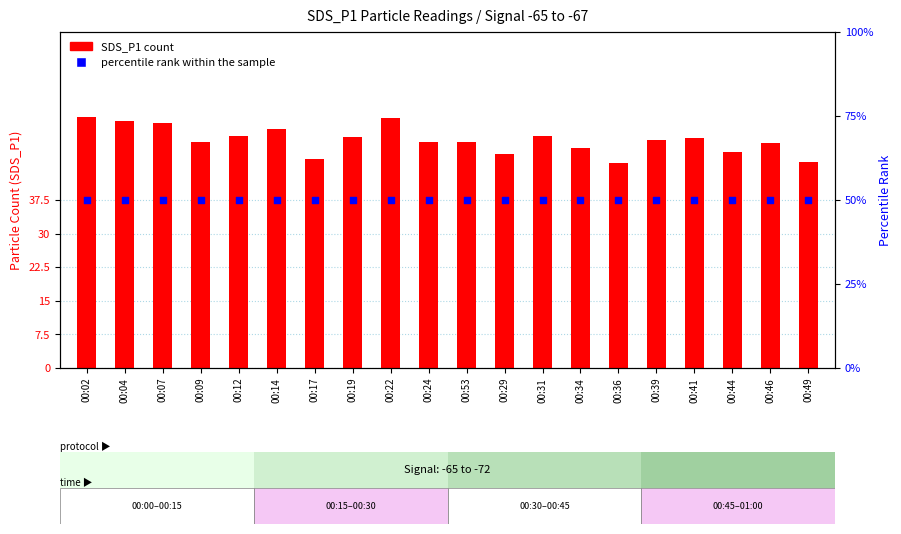

Which series reaches the maximum Y coordinate?

SDS_P1 count